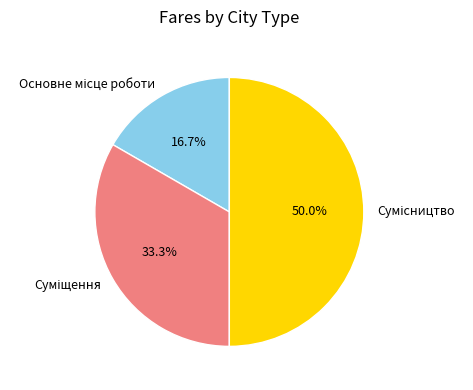

Is it true that Сумісництво is 50% of the pie?

True